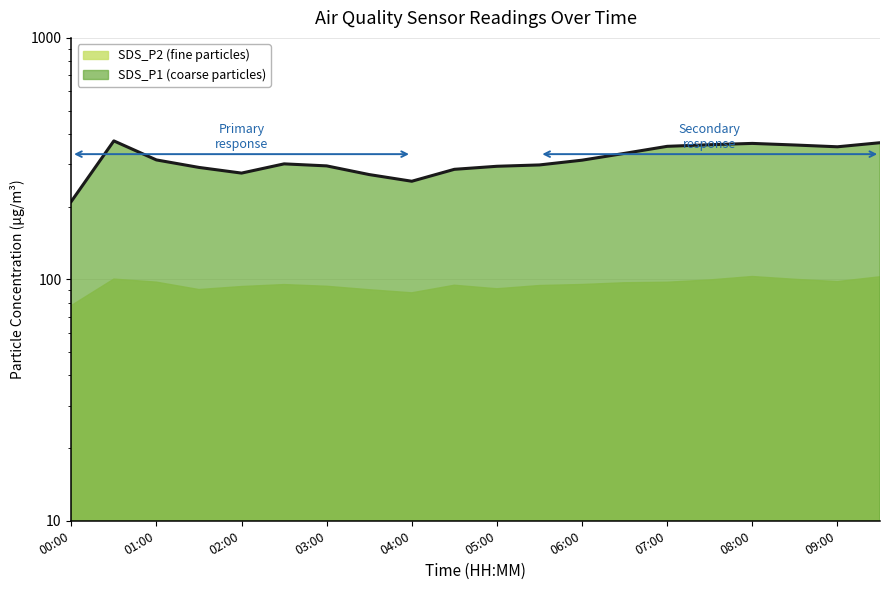

True or false: the data shows 483.3 at 03:00.

False